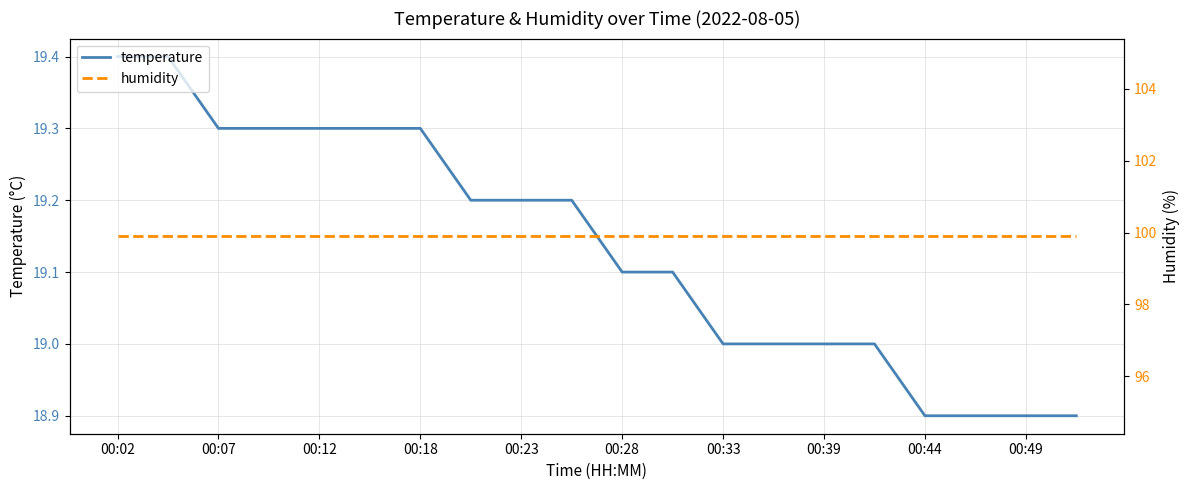

At how many categories does at least one series exceed 71?

20